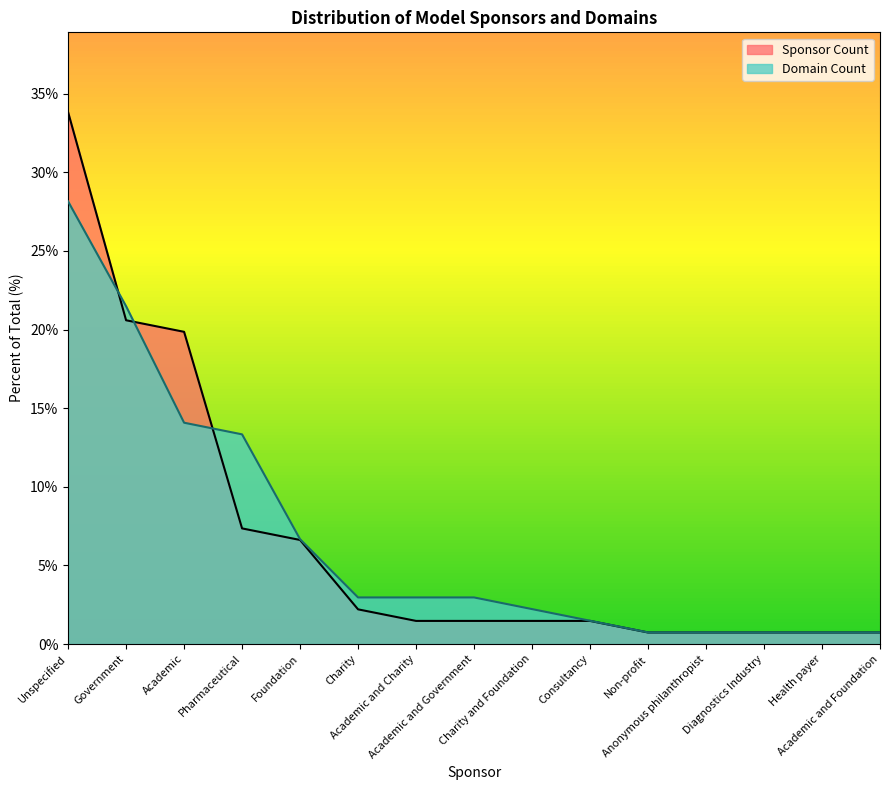

Which series has the largest total across all categories?

Sponsor Count